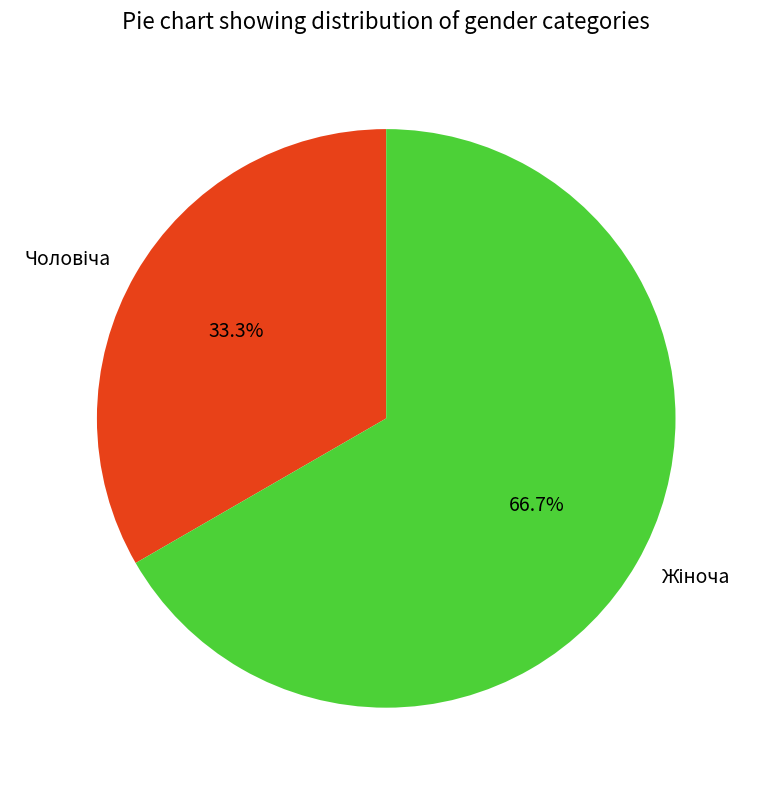

Is there a majority slice in this chart?

Yes